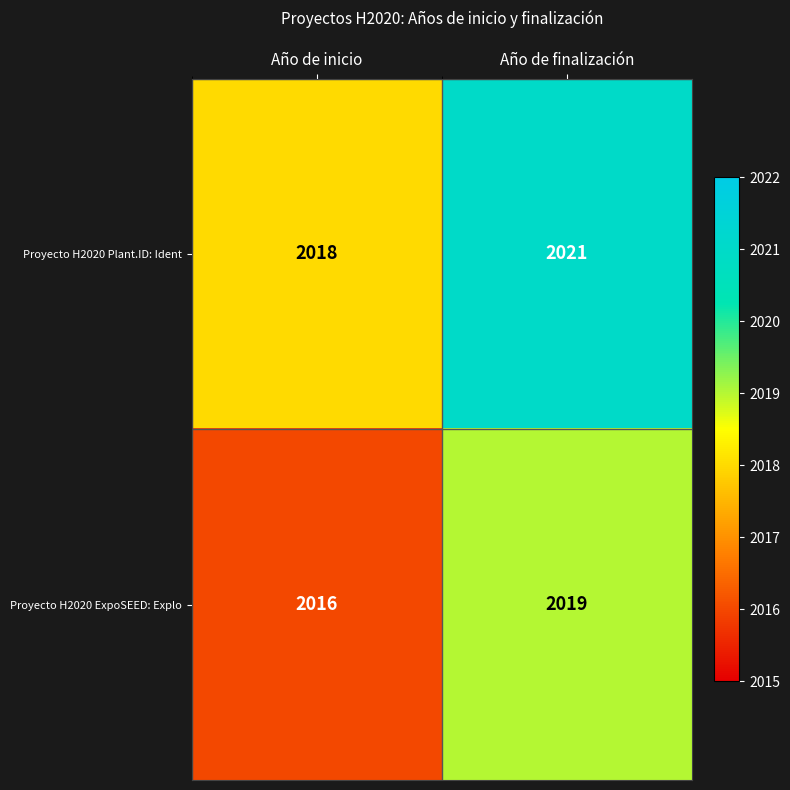

What is the average value of the Proyecto H2020 ExpoSEED: Explo series?

2018